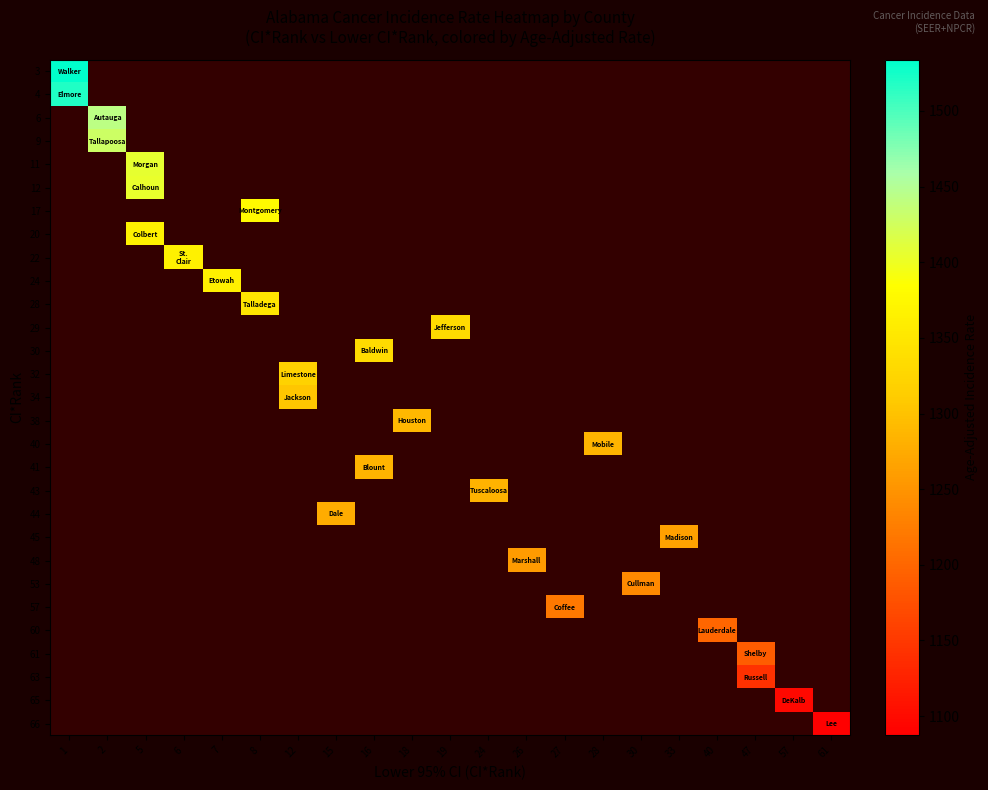

List the series in order of their peak value, highest first.

3, 4, 6, 9, 11, 12, 17, 20, 22, 24, 28, 29, 30, 32, 34, 38, 40, 41, 43, 44, 45, 48, 53, 57, 60, 61, 63, 65, 66